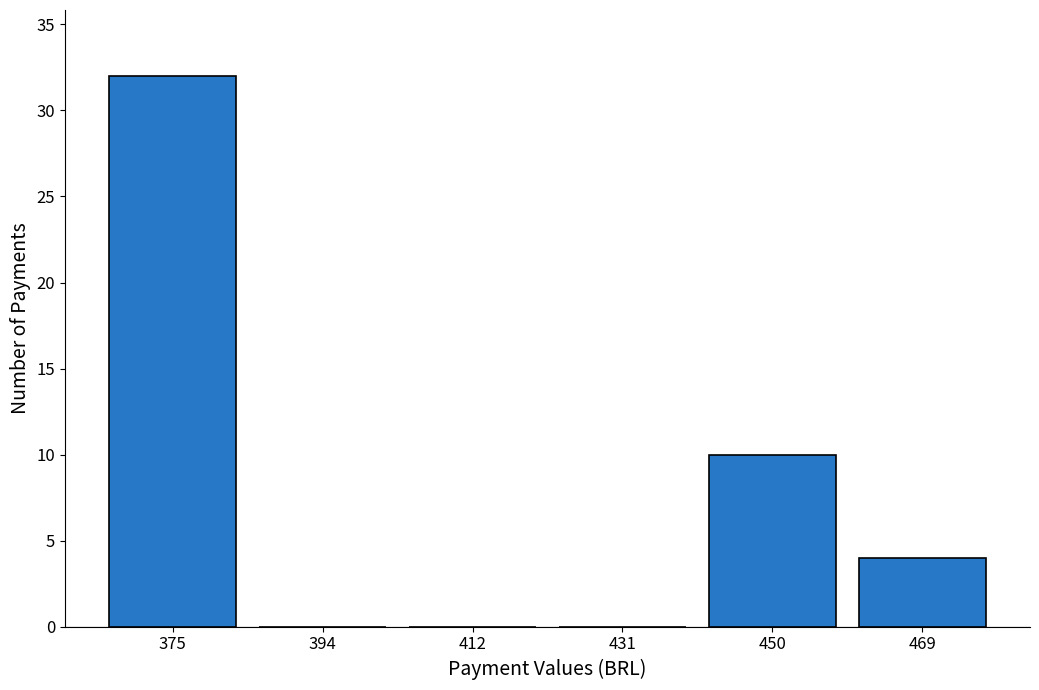

Is it true that the value at 431 is 0?

True